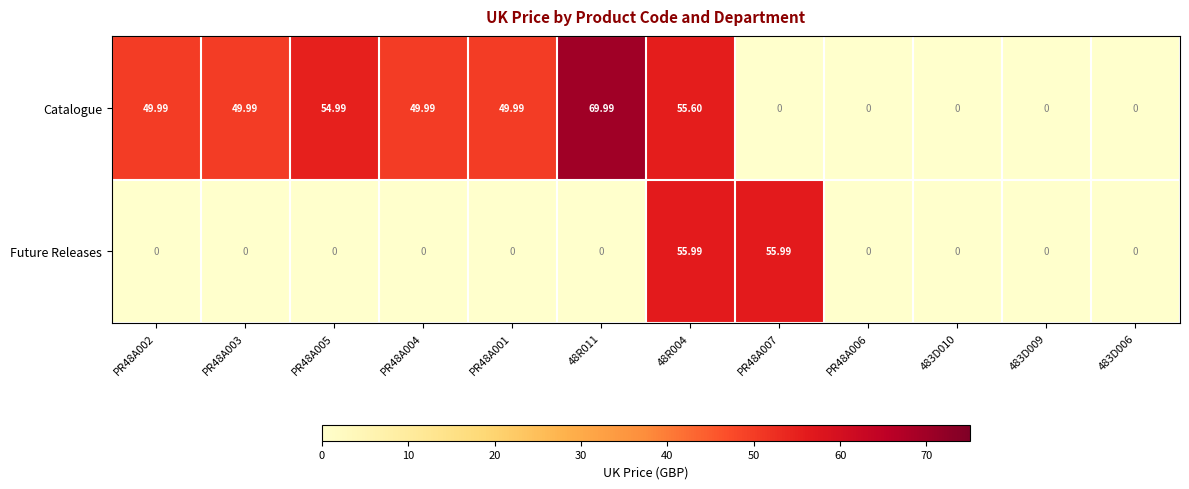

At which category is the sum across all series the highest?

48R004